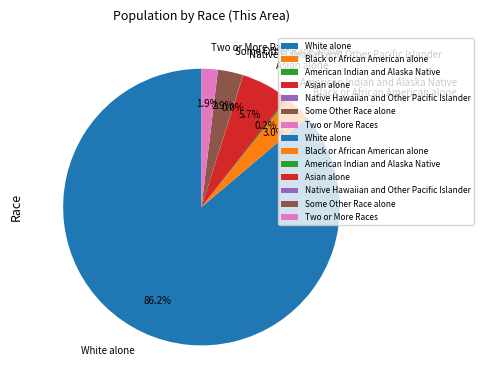

What is the ratio of the value at Asian alone to the value at Some Other Race alone?

2.0